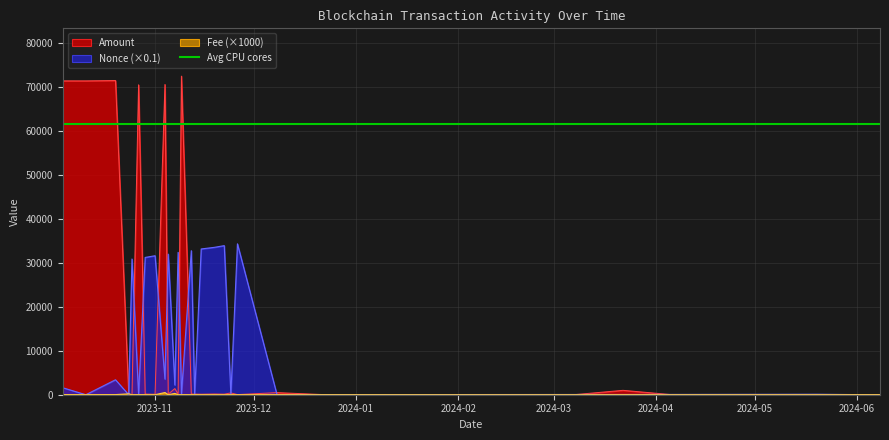

What is the maximum value for Amount?

72554.0